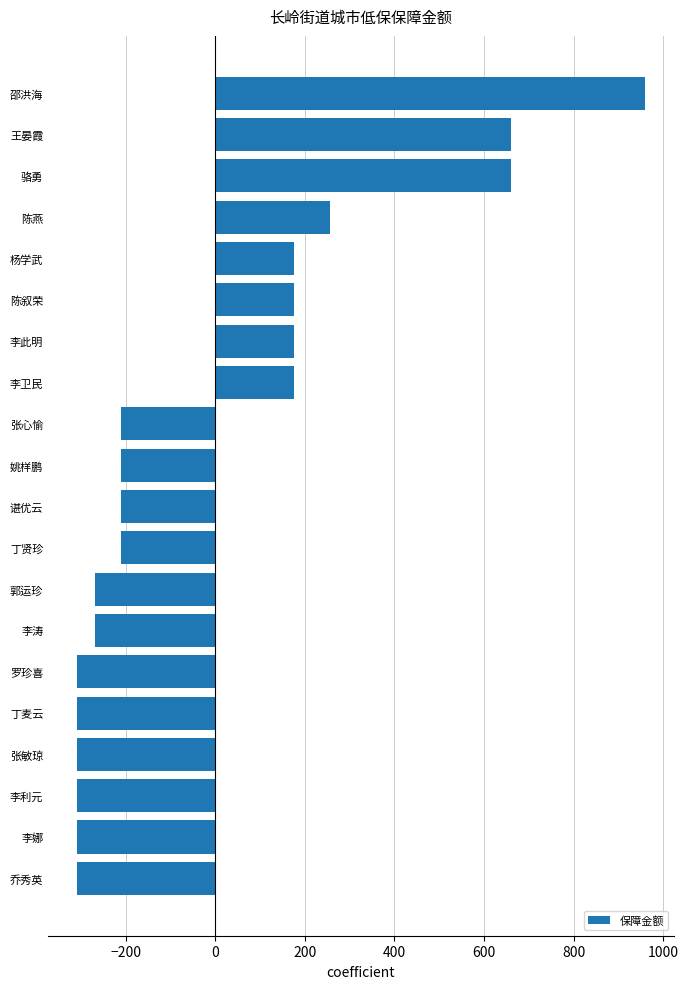

What is the difference between the maximum and minimum values?

1270.0